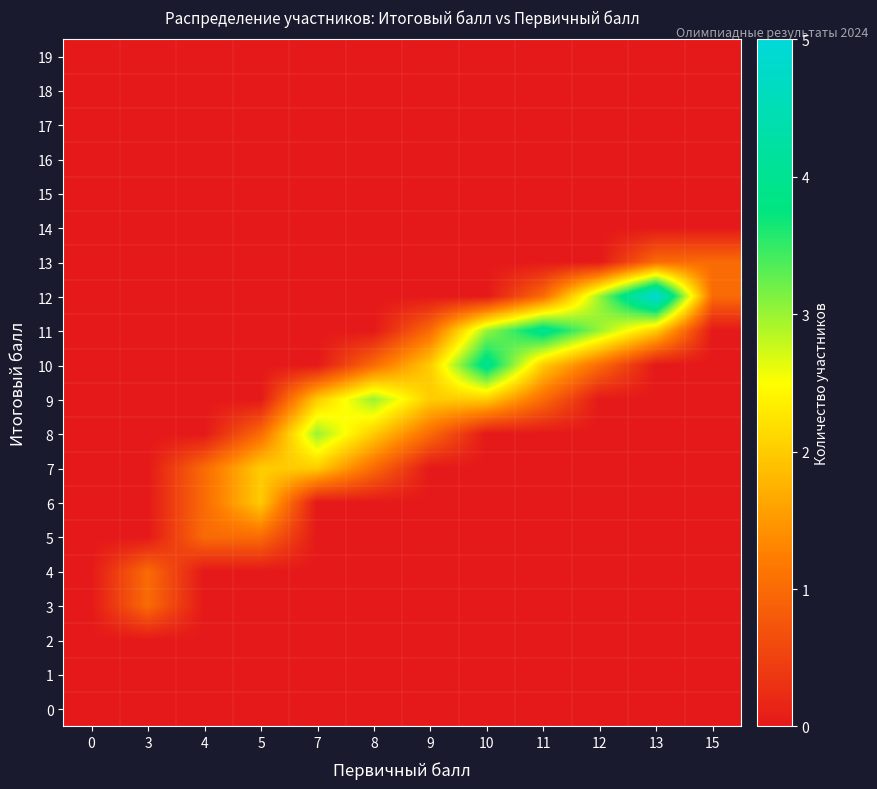

At 4, list the series in order from smallest to largest.

0, 1, 2, 3, 4, 8, 9, 10, 11, 12, 13, 14, 15, 16, 17, 18, 19, 5, 6, 7